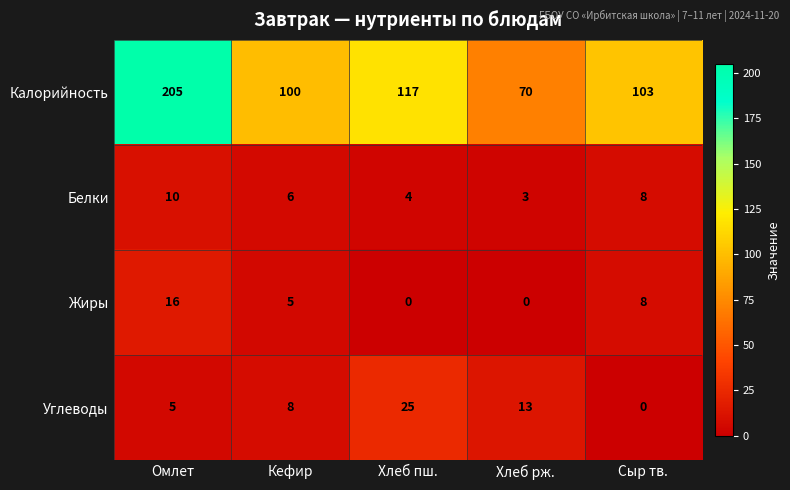

Is it true that Белки equals 4 at Хлеб пш.?

True